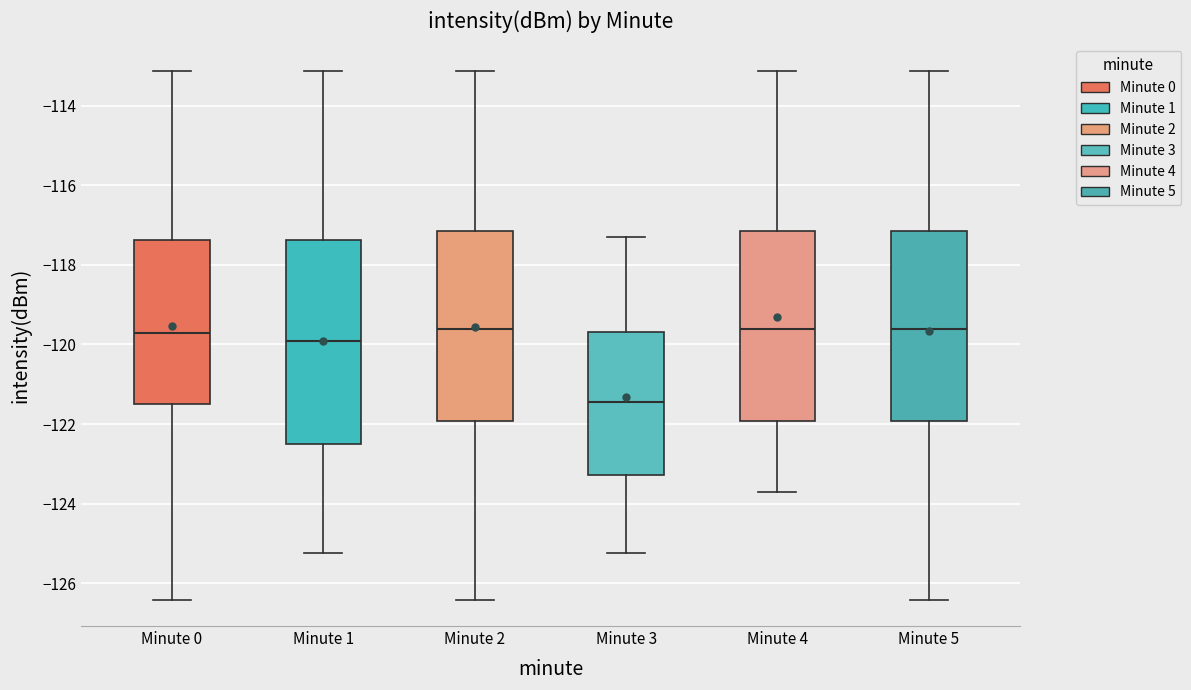

Where is the upper edge of the box for Minute 3 on the y-axis? The values are not printed on the chart, so give them approximately, as read against the axis.

-119.6